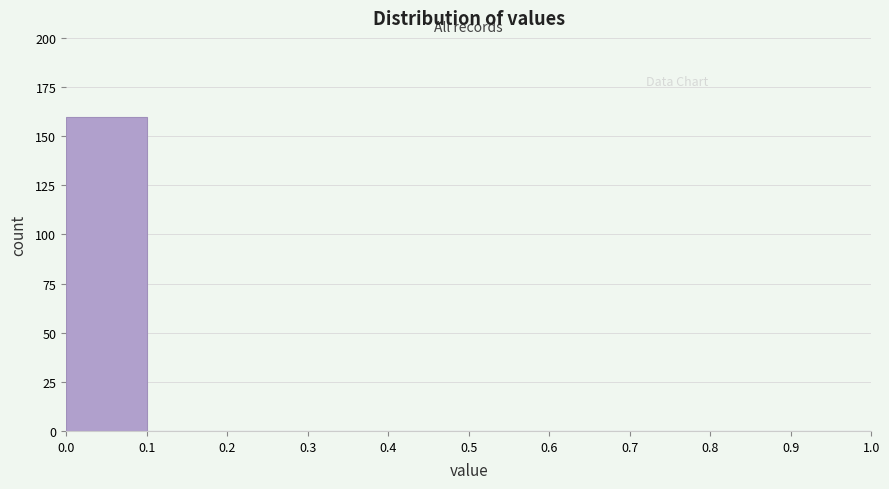

Reading left to right, transcribe this chart: for each bar, give the range it covers on the x-axis and its height. The values are not printed on the chart, so give them approximately, as read against the axis.

0.0 to 0.1: 160
0.1 to 0.2: 0
0.2 to 0.3: 0
0.3 to 0.4: 0
0.4 to 0.5: 0
0.5 to 0.6: 0
0.6 to 0.7: 0
0.7 to 0.8: 0
0.8 to 0.9: 0
0.9 to 1.0: 0